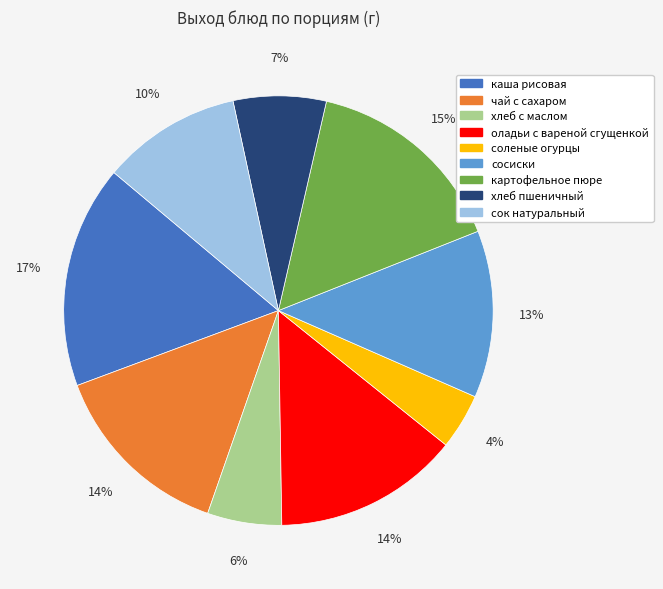

Is there a majority slice in this chart?

No